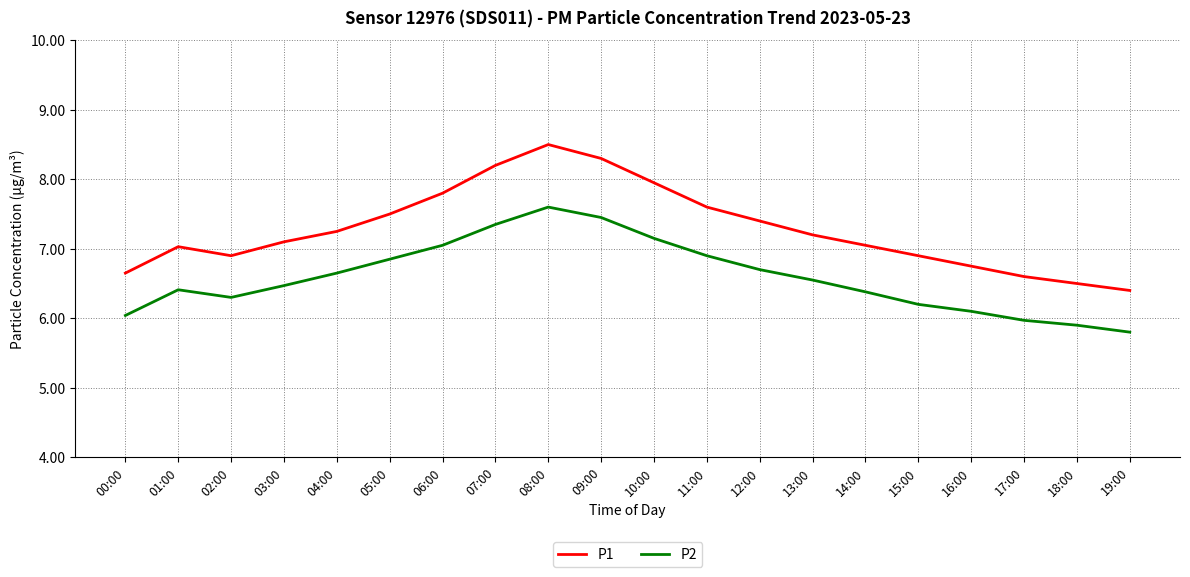

What is the difference between the highest and lowest values at 02:00?

0.6